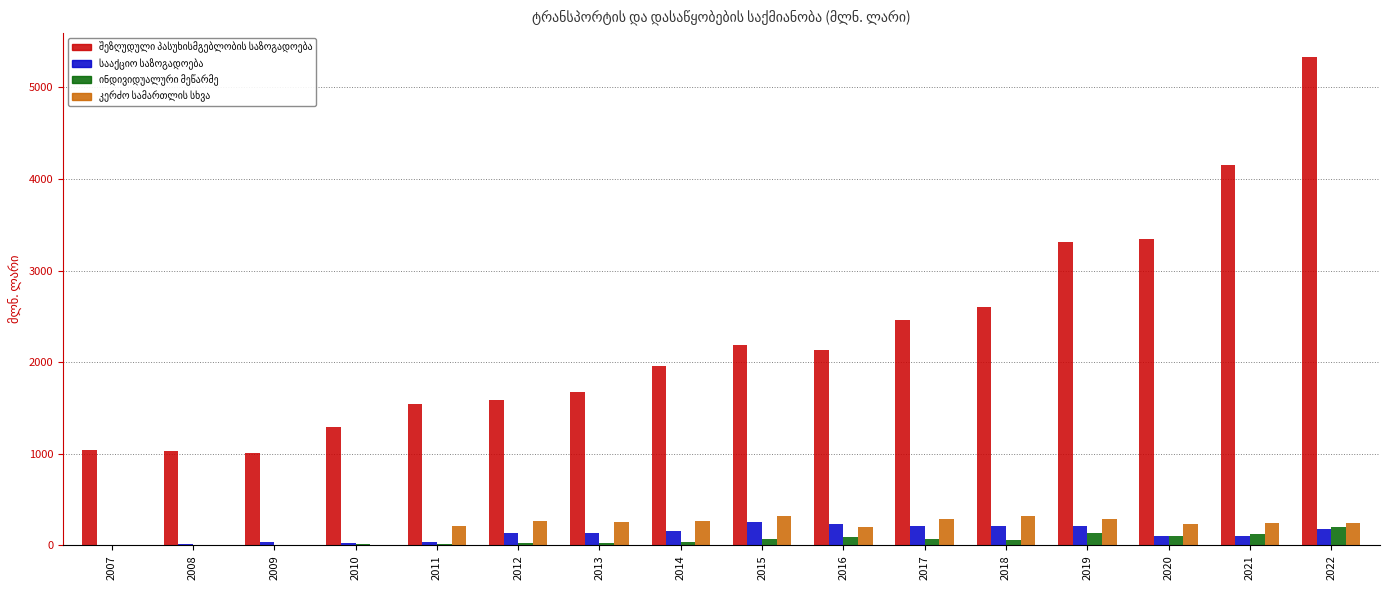

What is the greatest value displayed?

5328.2